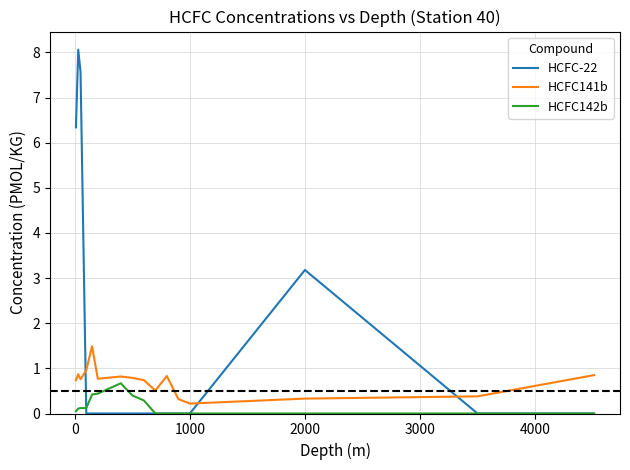

What is the sum of all HCFC-22 values?

25.2